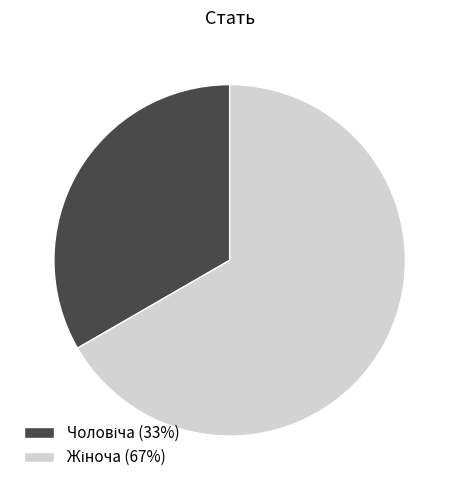

How many slices are in this pie chart?

2